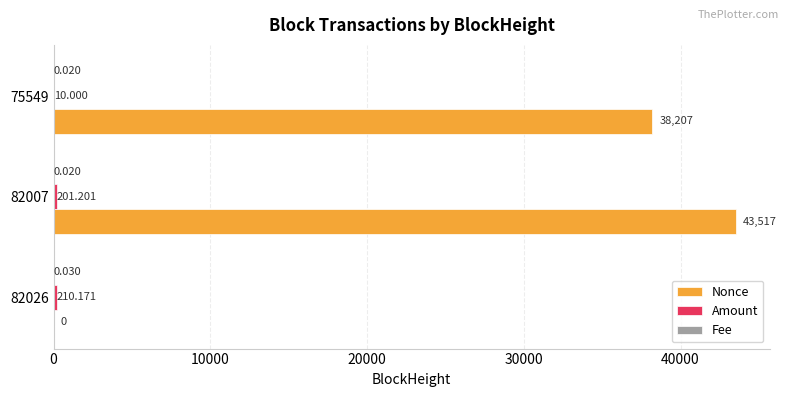

Between 82007 and 75549, which series saw the biggest shift?

Nonce